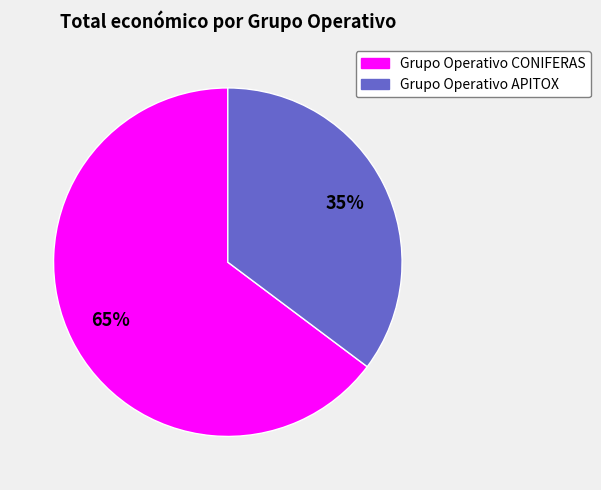

To the nearest percent, what percentage of the pie is Grupo Operativo APITOX?

35%